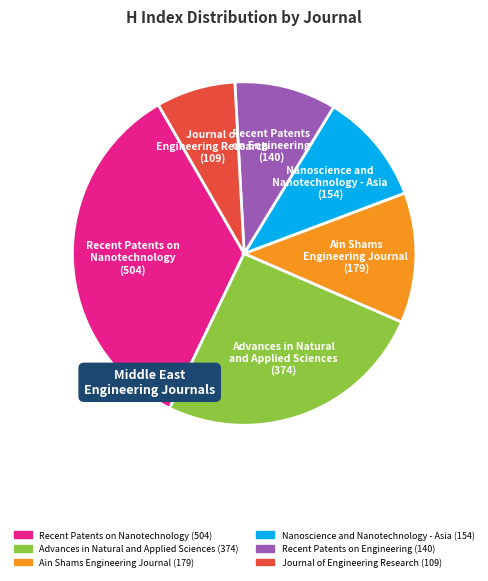

Approximately how many times larger is the value at Journal of Engineering Research compared to Ain Shams Engineering Journal?

0.6